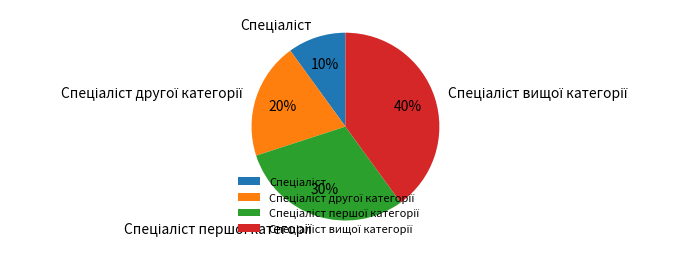

How many segments does this pie chart have?

4